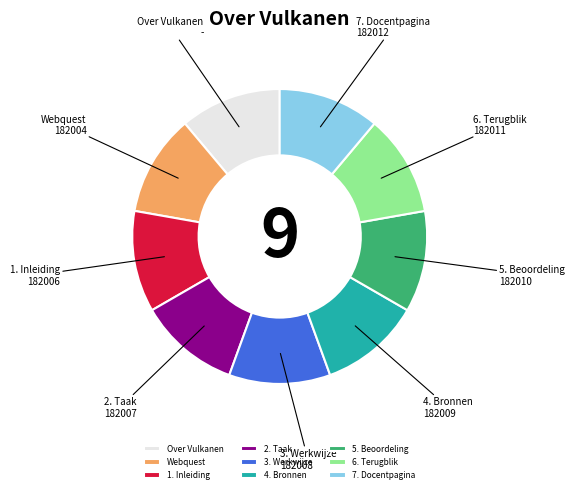

What is the ratio of the value at Webquest to the value at 5. Beoordeling?

1.0